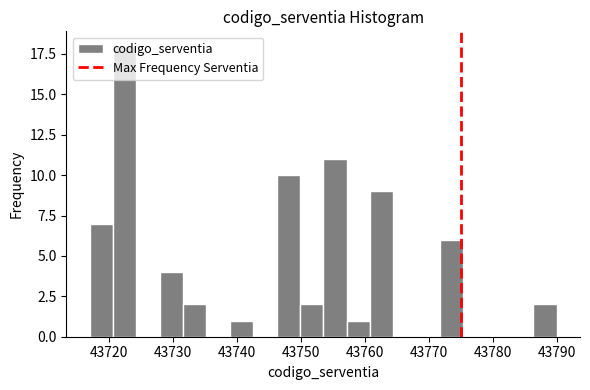

Around what value on the x-axis is the tallest bar? Give the approximate position of its centre, as read against the axis.

43722